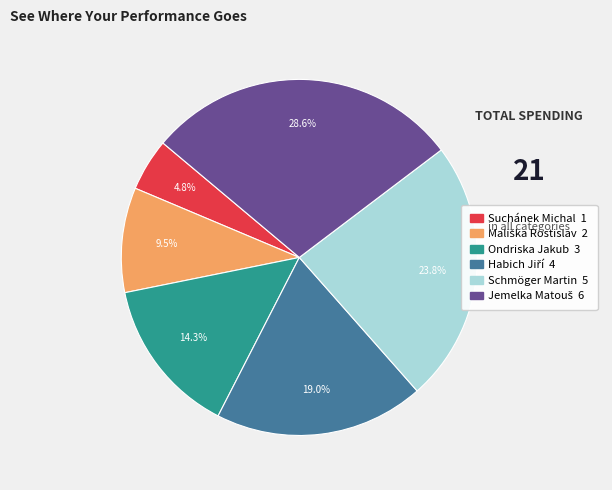

How many slices are in this pie chart?

6